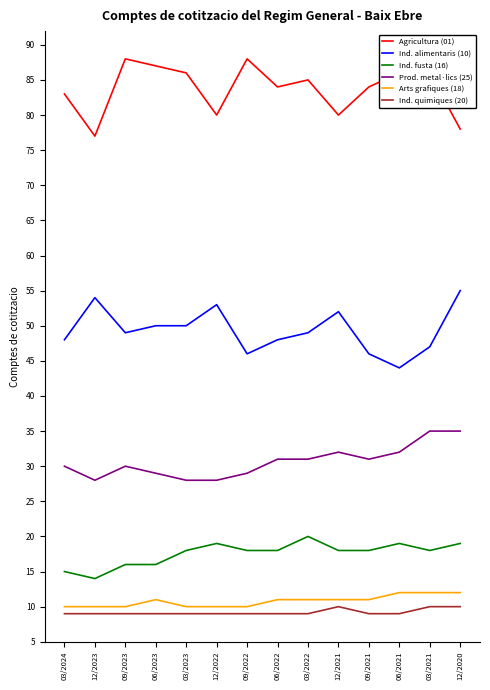

Reading right to left, transcribe all the data shown in this chart.

Agricultura (01): 78	86	86	84	80	85	84	88	80	86	87	88	77	83
Ind. alimentaris (10): 55	47	44	46	52	49	48	46	53	50	50	49	54	48
Ind. fusta (16): 19	18	19	18	18	20	18	18	19	18	16	16	14	15
Prod. metal·lics (25): 35	35	32	31	32	31	31	29	28	28	29	30	28	30
Arts grafiques (18): 12	12	12	11	11	11	11	10	10	10	11	10	10	10
Ind. quimiques (20): 10	10	9	9	10	9	9	9	9	9	9	9	9	9